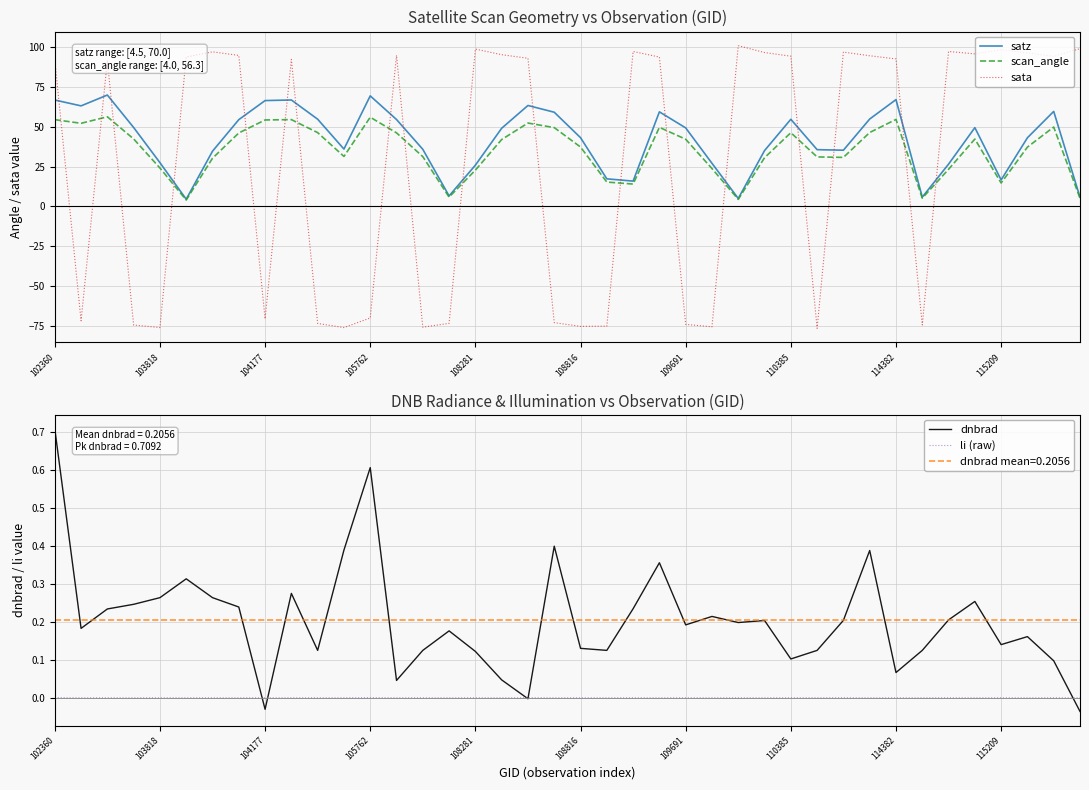

What is the difference between the satz values at 102360 and 10?

12.1